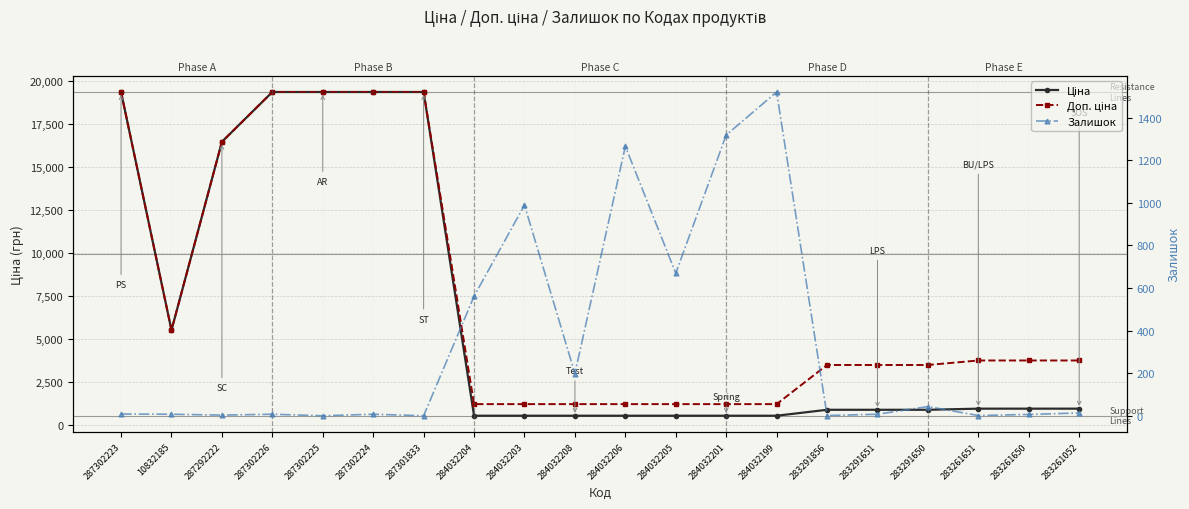

The value of Доп. ціна at 284032205 is 1197.0. True or false?

True